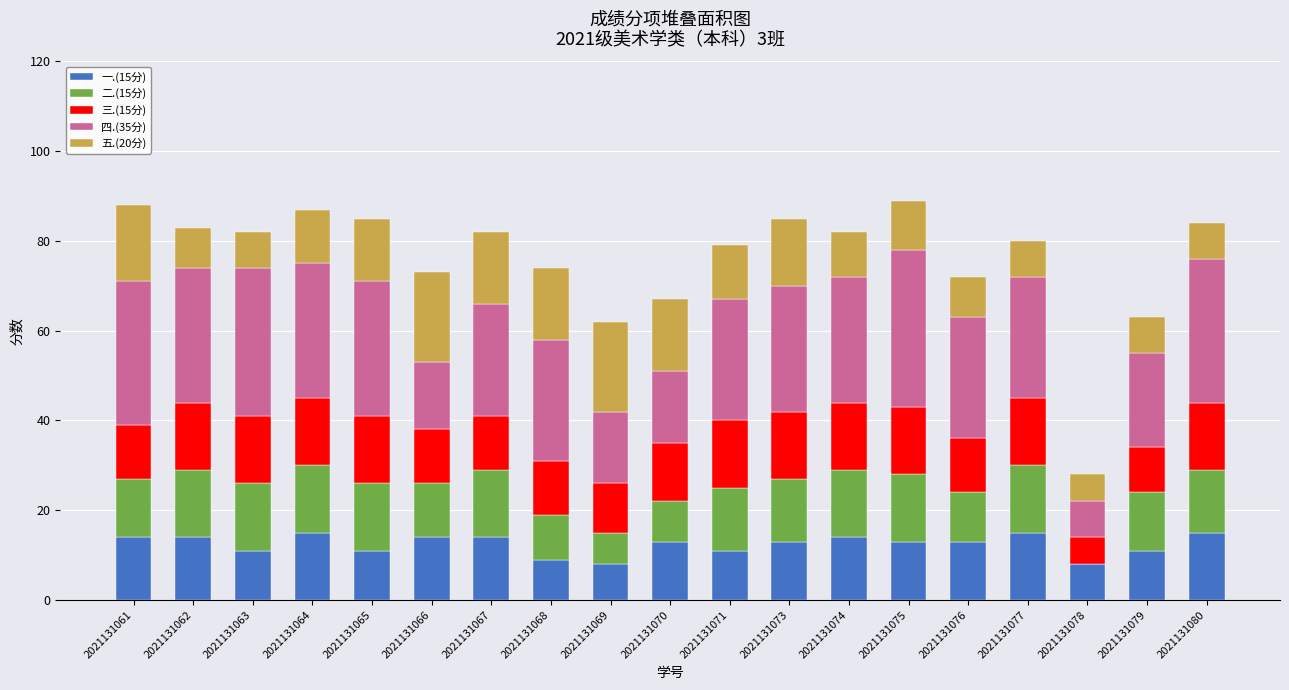

What is the total value across all series at 2021131065?

85